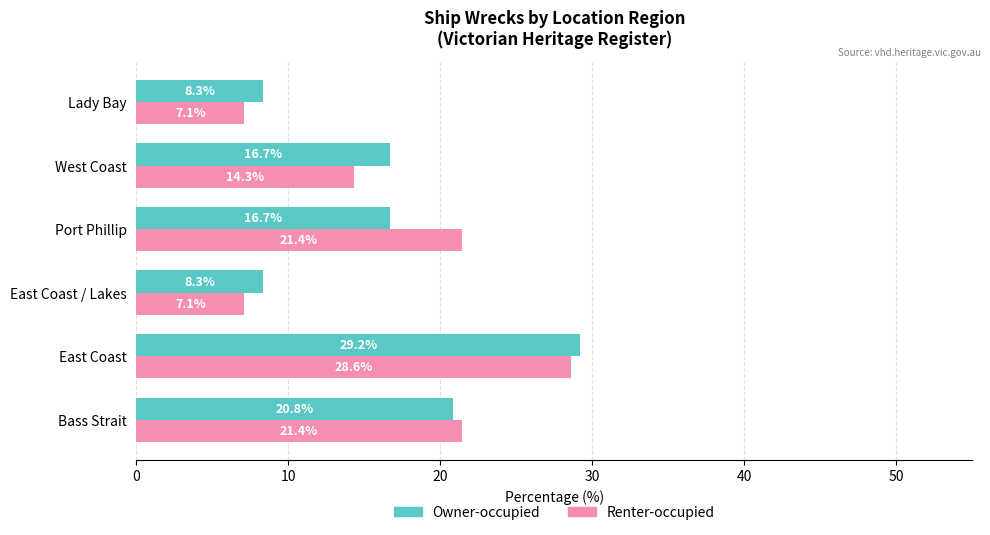

The value of Owner-occupied at West Coast is 16.7. True or false?

True